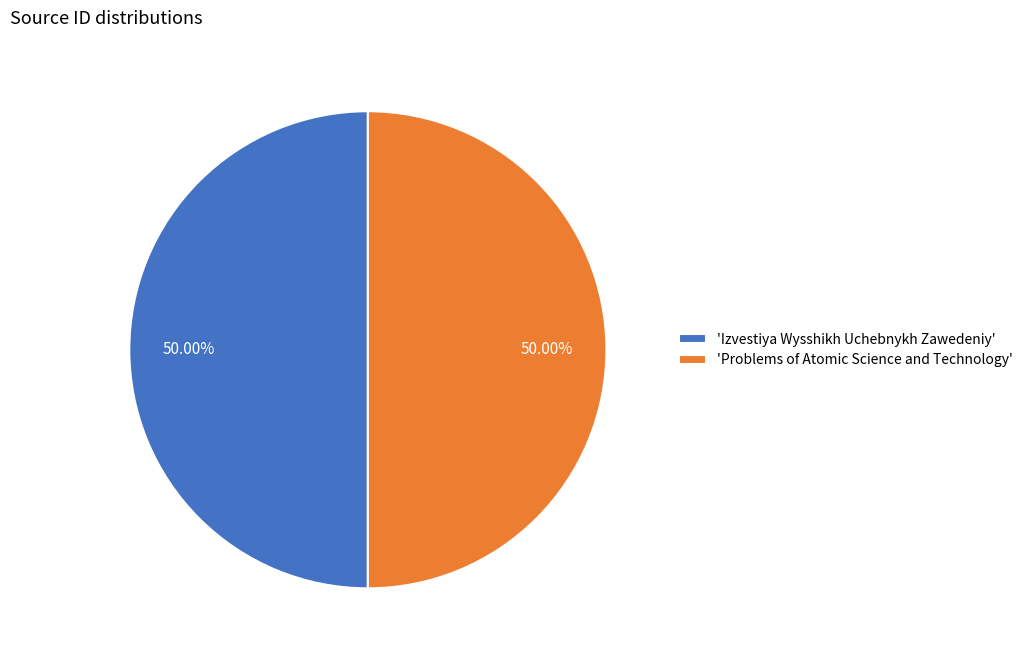

Is the sum of 'Izvestiya Wysshikh Uchebnykh Zawedeniy' and 'Problems of Atomic Science and Technology' greater than half?

Yes